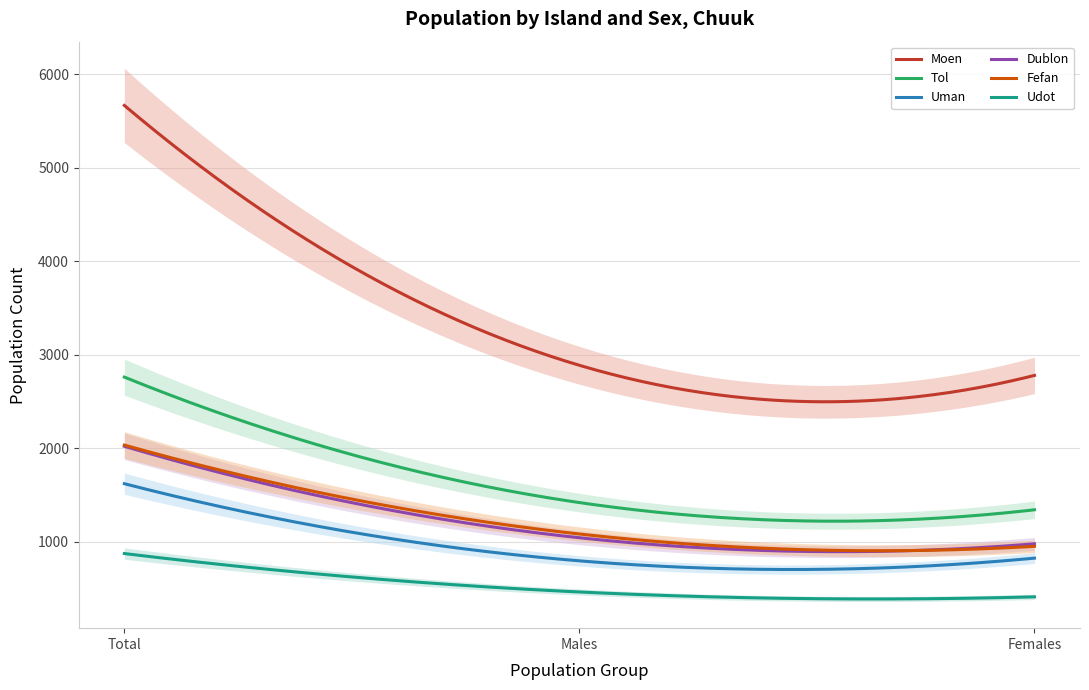

What is the maximum value for Uman?

1621.0